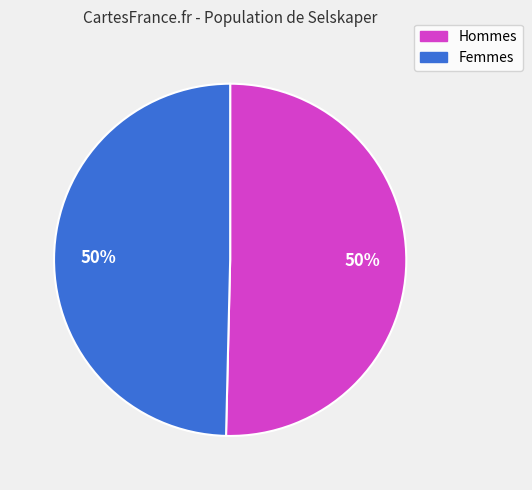

How many slices are in this pie chart?

2